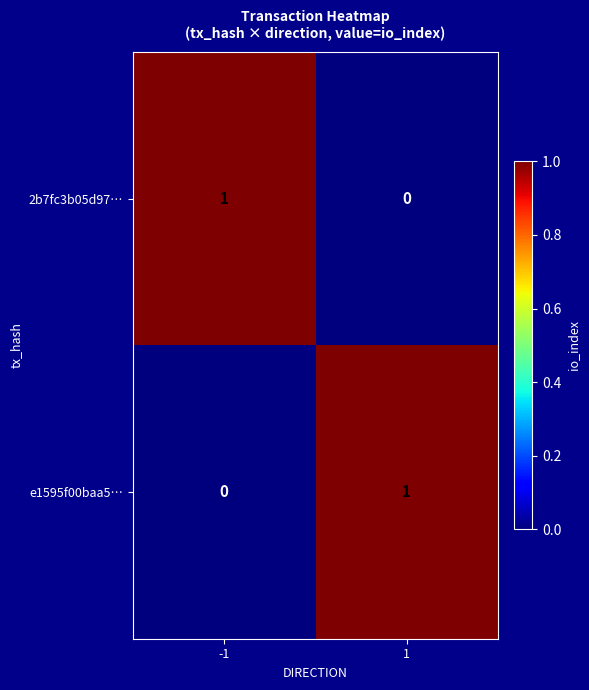

The value of e1595f00baa5… at -1 is 0. True or false?

True